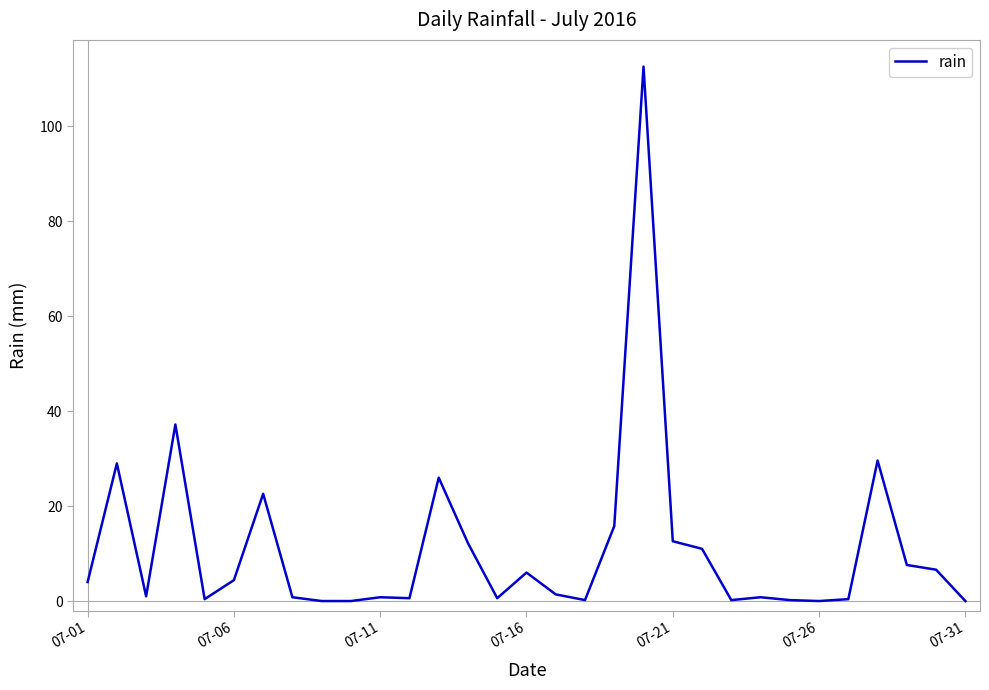

What is the maximum value shown in the chart?

112.6